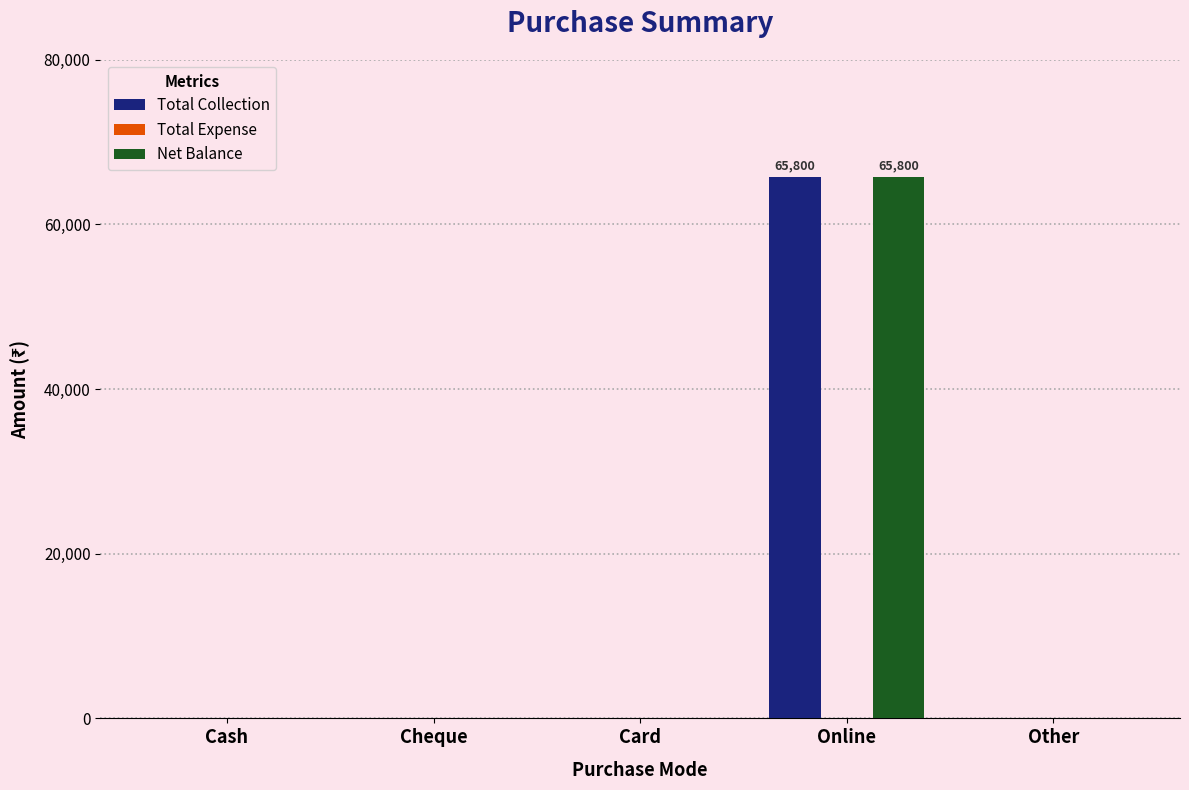

Are the bars horizontal?

No